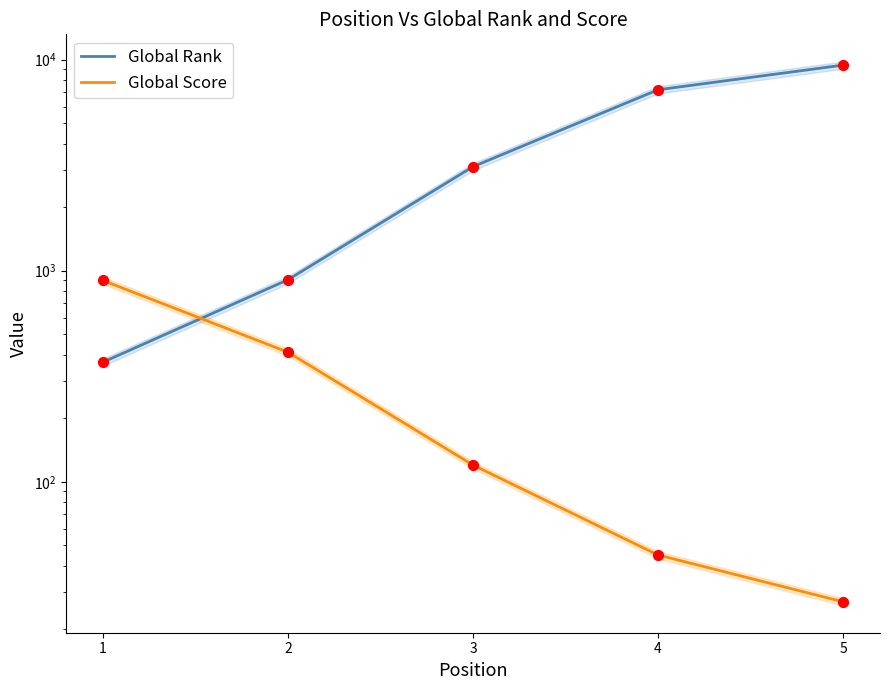

What is the total value across all series at 4?

7249